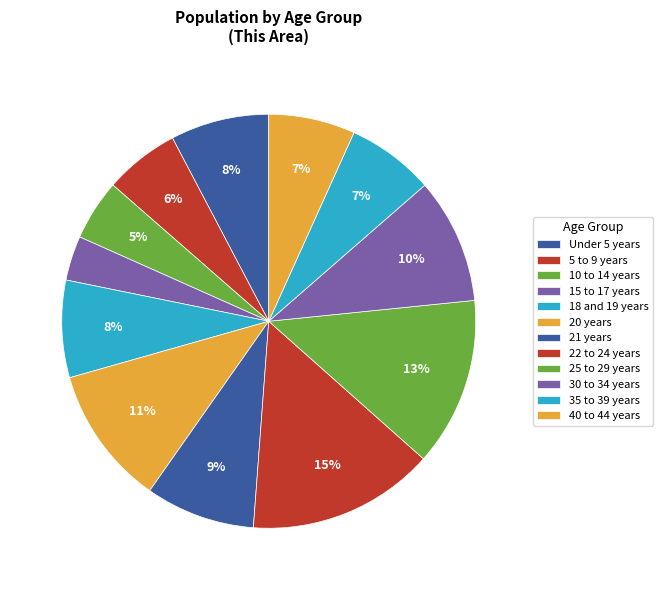

Rank the categories by value from highest to lowest.

22 to 24 years, 25 to 29 years, 20 years, 30 to 34 years, 21 years, Under 5 years, 18 and 19 years, 35 to 39 years, 40 to 44 years, 5 to 9 years, 10 to 14 years, 15 to 17 years